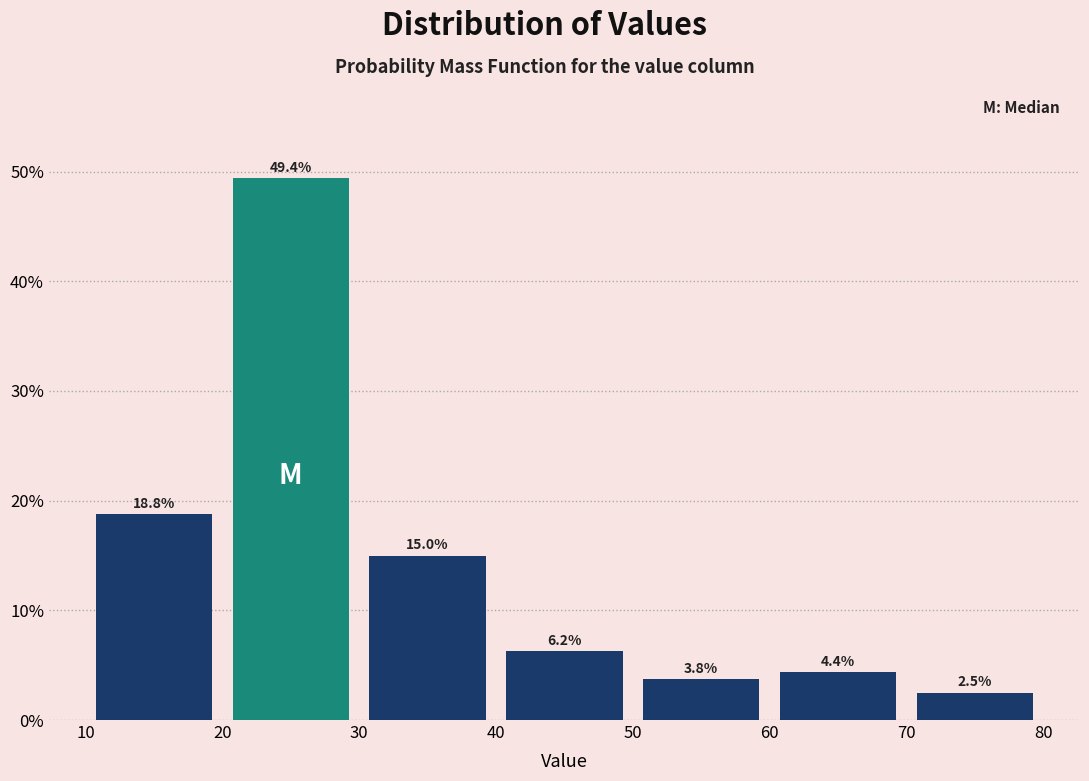

What is the height of the bar covering 10 to 20 on the x-axis?

18.8